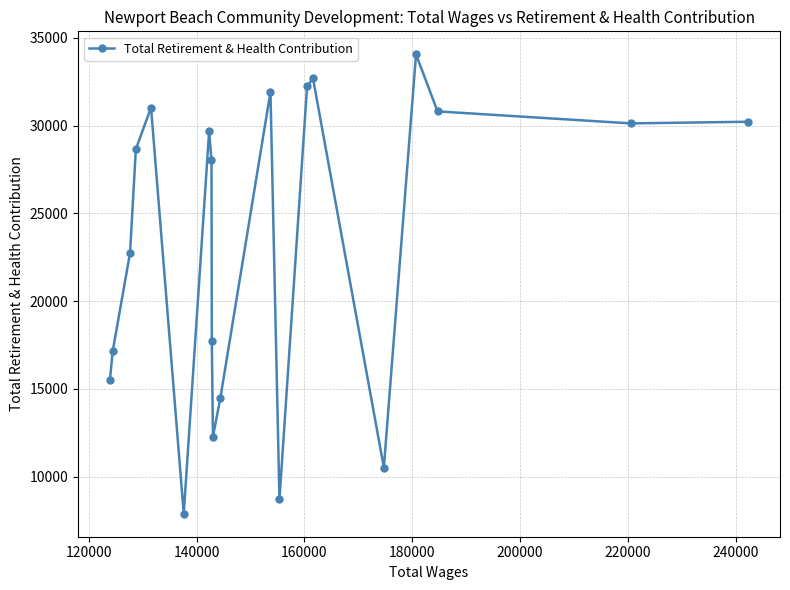

What is the value of the 3rd point from the left?

22747